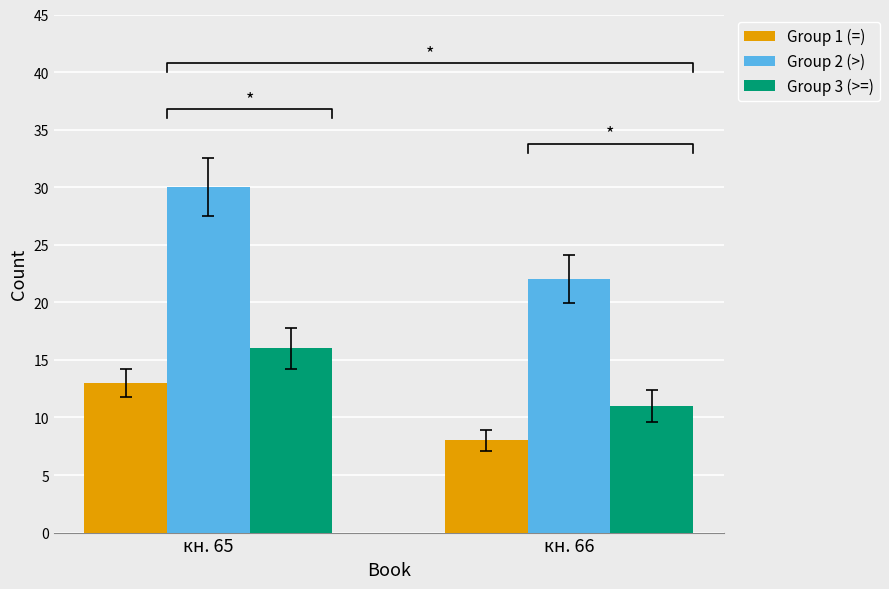

Reading left to right, extract all data points from this chart.

Group 1 (=): кн. 65=13	кн. 66=8
Group 2 (>): кн. 65=30	кн. 66=22
Group 3 (>=): кн. 65=16	кн. 66=11